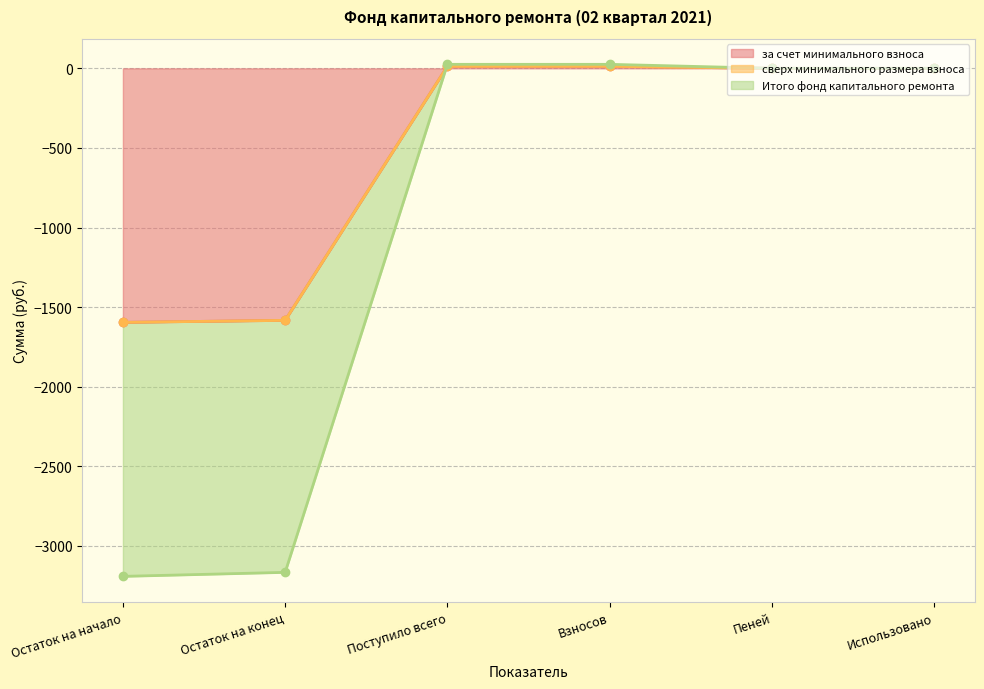

At which label is Итого фонд капитального ремонта closest to -791?

Пеней